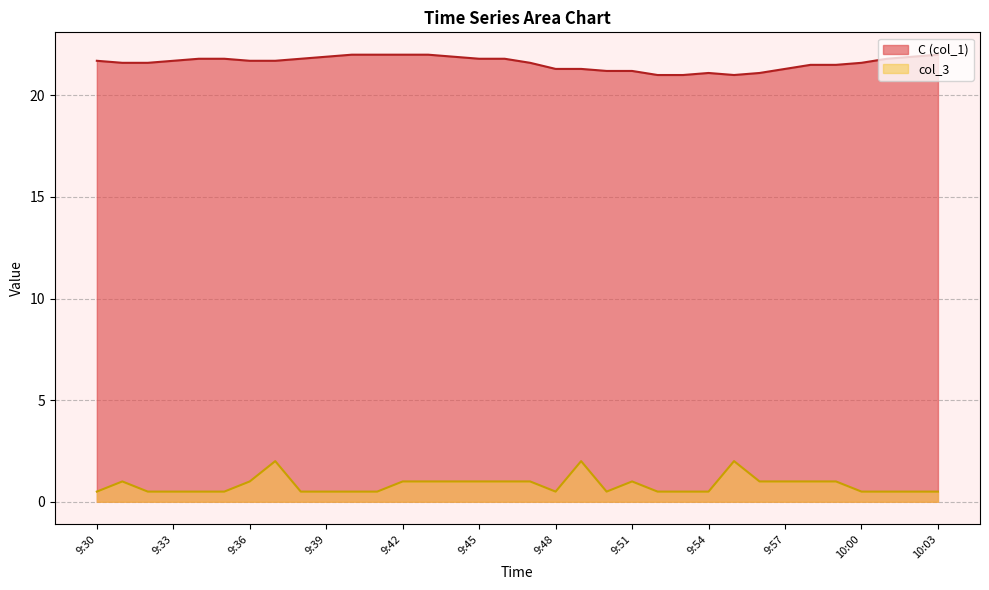

True or false: C (col_1) has more than 2 interior local peaks.

False